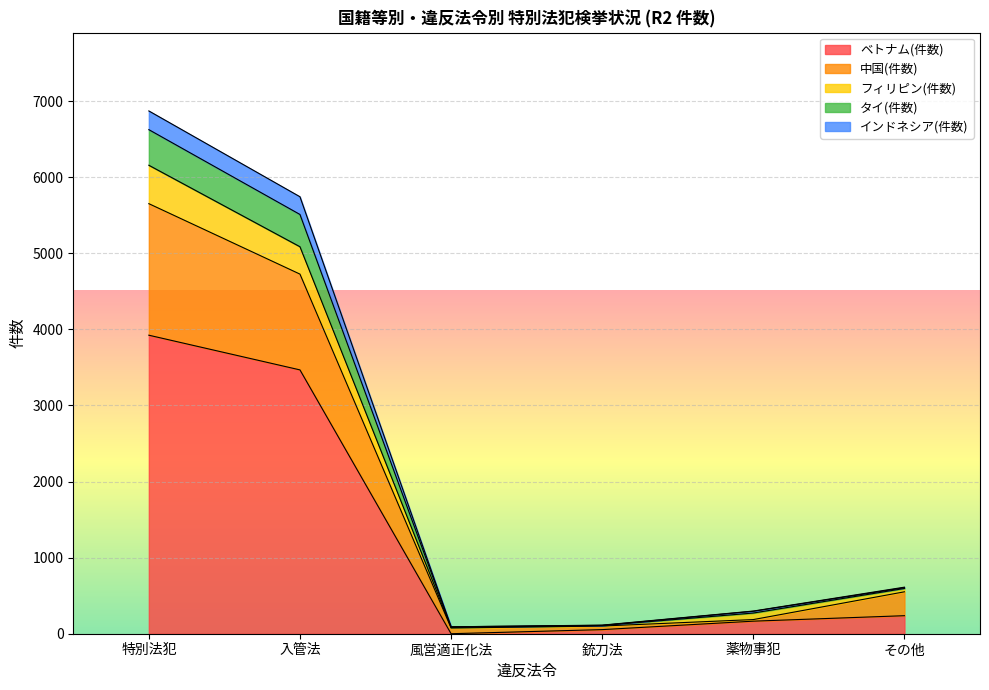

Is the value of 中国(件数) at 入管法 greater than the value of ベトナム(件数) at 薬物事犯?

Yes